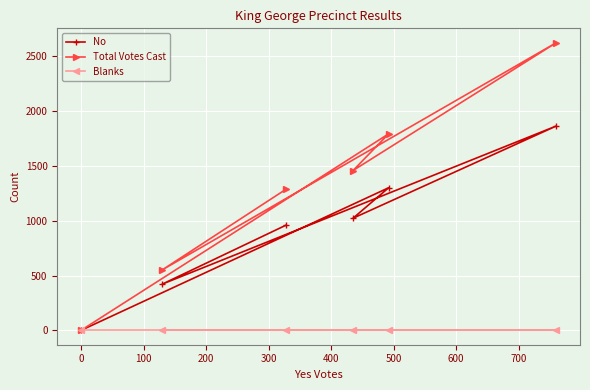

List the series in order of their peak value, highest first.

Total Votes Cast, No, Blanks